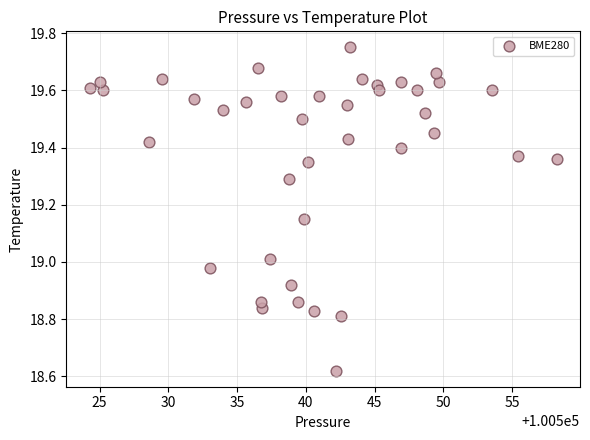

What is the range of Y values (max minus min)?

1.1